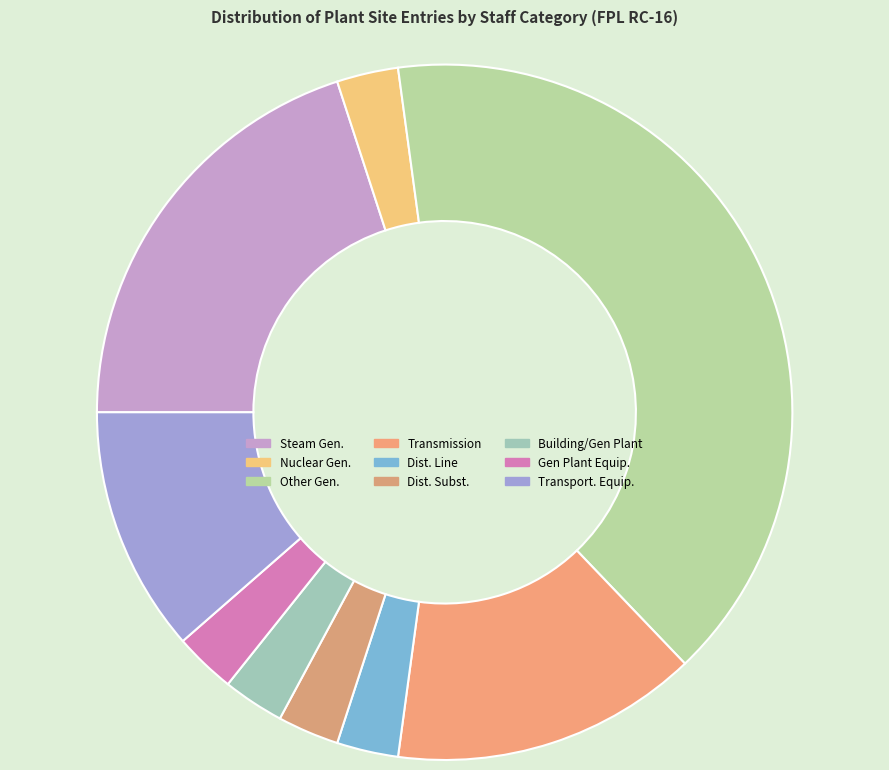

How many slices are in this pie chart?

9